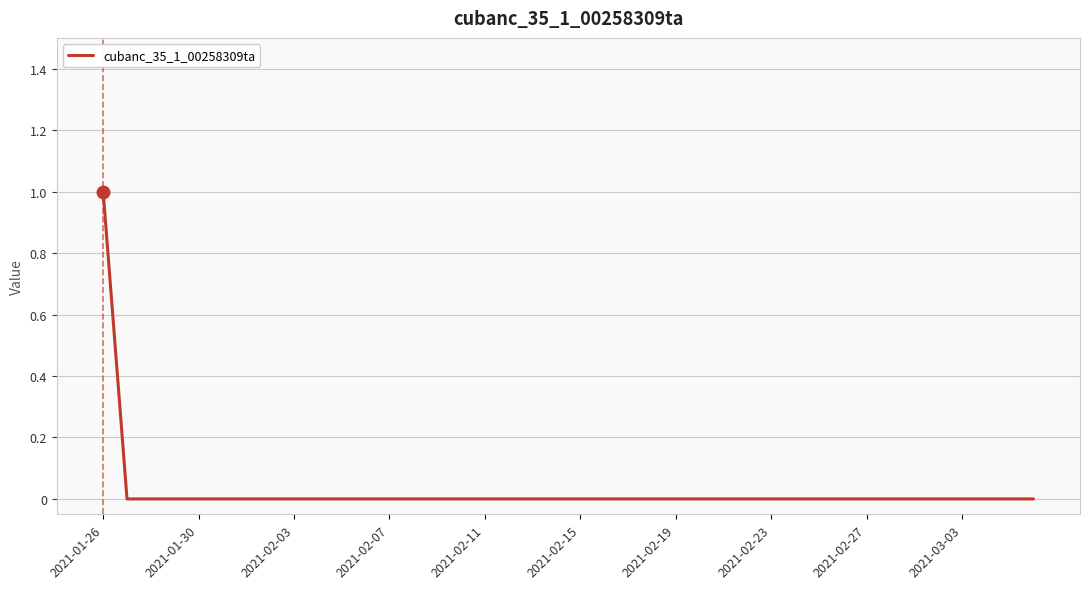

True or false: the data shows 0 at 2021-01-26.

False